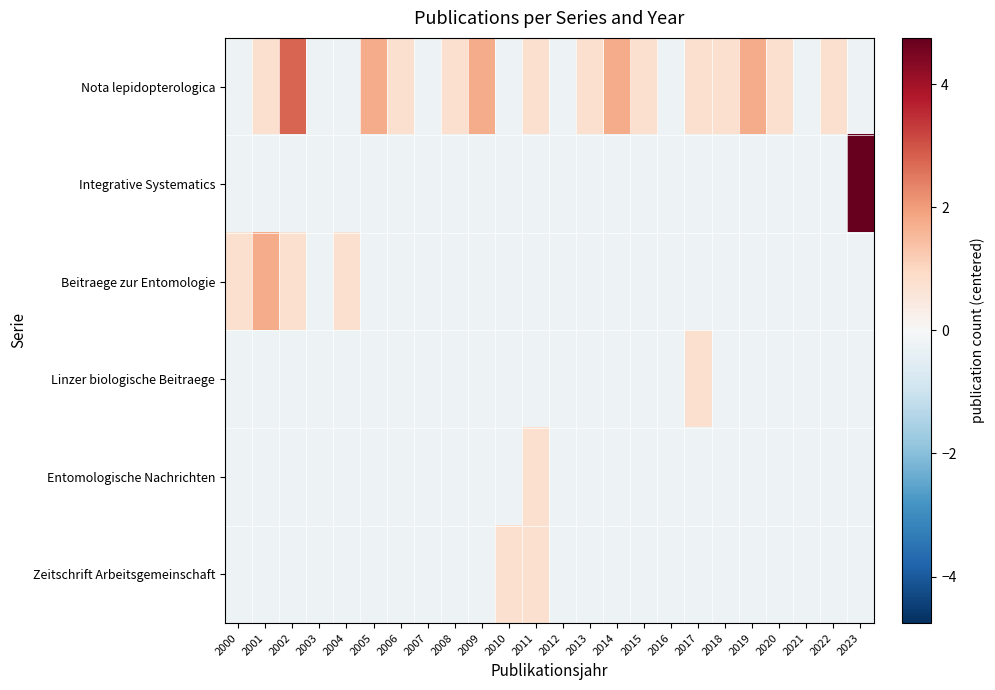

Reading left to right, list all the values displayed in this chart.

Nota lepidopterologica: 2000=-0.2	2001=0.8	2002=2.8	2003=-0.2	2004=-0.2	2005=1.8	2006=0.8	2007=-0.2	2008=0.8	2009=1.8	2010=-0.2	2011=0.8	2012=-0.2	2013=0.8	2014=1.8	2015=0.8	2016=-0.2	2017=0.8	2018=0.8	2019=1.8	2020=0.8	2021=-0.2	2022=0.8	2023=-0.2
Integrative Systematics: 2000=-0.2	2001=-0.2	2002=-0.2	2003=-0.2	2004=-0.2	2005=-0.2	2006=-0.2	2007=-0.2	2008=-0.2	2009=-0.2	2010=-0.2	2011=-0.2	2012=-0.2	2013=-0.2	2014=-0.2	2015=-0.2	2016=-0.2	2017=-0.2	2018=-0.2	2019=-0.2	2020=-0.2	2021=-0.2	2022=-0.2	2023=4.8
Beitraege zur Entomologie: 2000=0.8	2001=1.8	2002=0.8	2003=-0.2	2004=0.8	2005=-0.2	2006=-0.2	2007=-0.2	2008=-0.2	2009=-0.2	2010=-0.2	2011=-0.2	2012=-0.2	2013=-0.2	2014=-0.2	2015=-0.2	2016=-0.2	2017=-0.2	2018=-0.2	2019=-0.2	2020=-0.2	2021=-0.2	2022=-0.2	2023=-0.2
Linzer biologische Beitraege: 2000=-0.2	2001=-0.2	2002=-0.2	2003=-0.2	2004=-0.2	2005=-0.2	2006=-0.2	2007=-0.2	2008=-0.2	2009=-0.2	2010=-0.2	2011=-0.2	2012=-0.2	2013=-0.2	2014=-0.2	2015=-0.2	2016=-0.2	2017=0.8	2018=-0.2	2019=-0.2	2020=-0.2	2021=-0.2	2022=-0.2	2023=-0.2
Entomologische Nachrichten: 2000=-0.2	2001=-0.2	2002=-0.2	2003=-0.2	2004=-0.2	2005=-0.2	2006=-0.2	2007=-0.2	2008=-0.2	2009=-0.2	2010=-0.2	2011=0.8	2012=-0.2	2013=-0.2	2014=-0.2	2015=-0.2	2016=-0.2	2017=-0.2	2018=-0.2	2019=-0.2	2020=-0.2	2021=-0.2	2022=-0.2	2023=-0.2
Zeitschrift Arbeitsgemeinschaft: 2000=-0.2	2001=-0.2	2002=-0.2	2003=-0.2	2004=-0.2	2005=-0.2	2006=-0.2	2007=-0.2	2008=-0.2	2009=-0.2	2010=0.8	2011=0.8	2012=-0.2	2013=-0.2	2014=-0.2	2015=-0.2	2016=-0.2	2017=-0.2	2018=-0.2	2019=-0.2	2020=-0.2	2021=-0.2	2022=-0.2	2023=-0.2